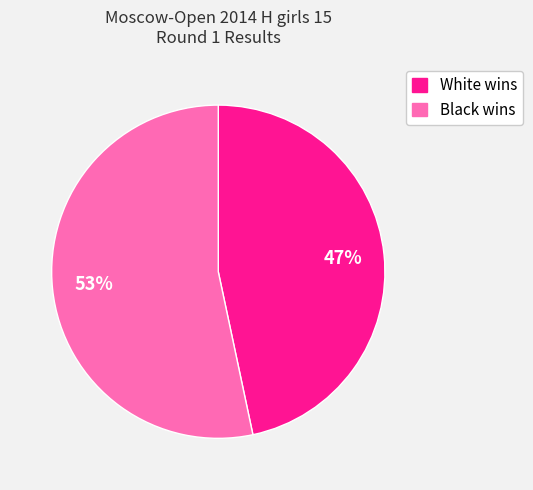

To the nearest percent, what is the average slice percentage?

50%